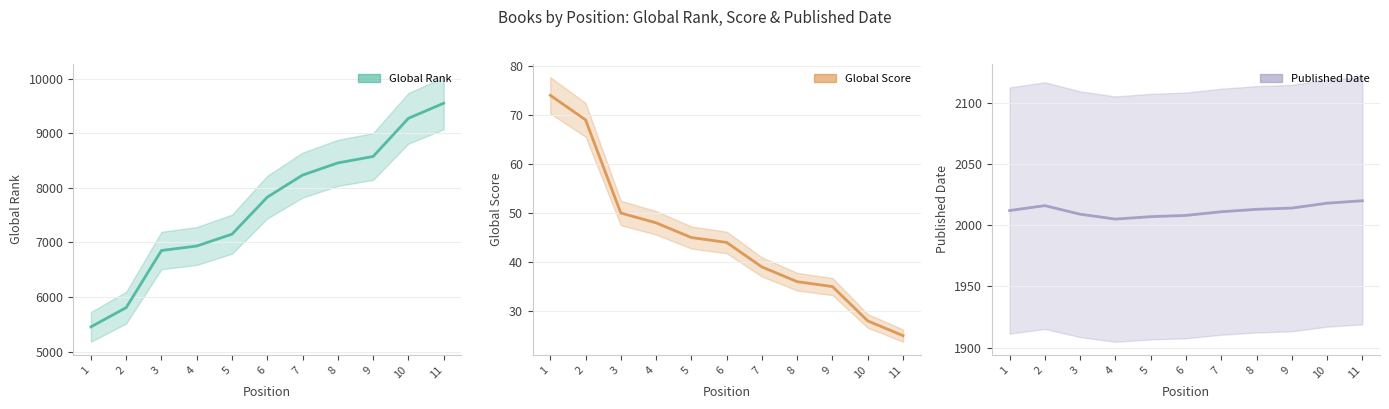

How many values in the Global Rank series exceed 7830?

5